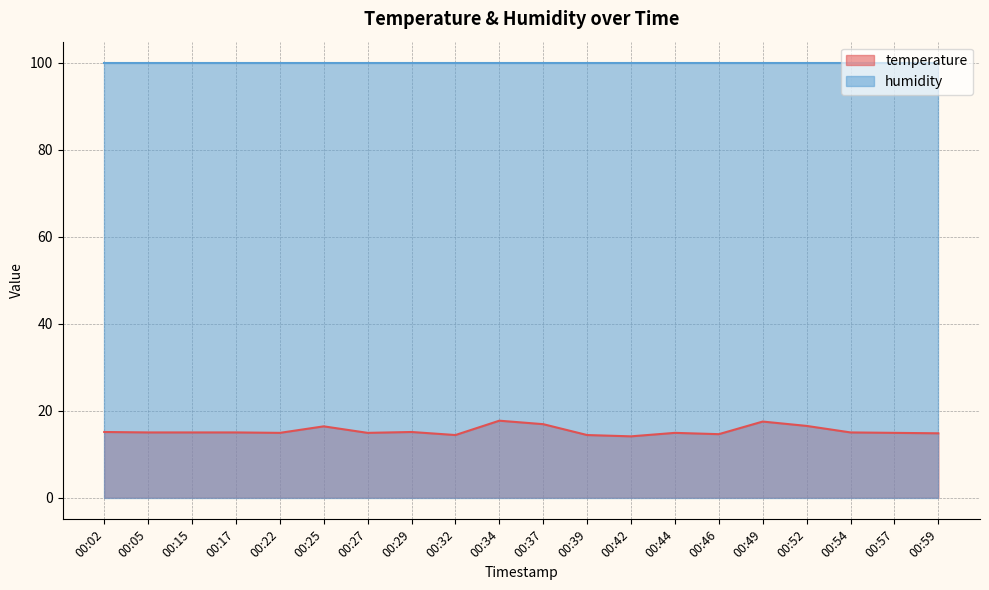

At which category does the data reach its first local valley?

00:22